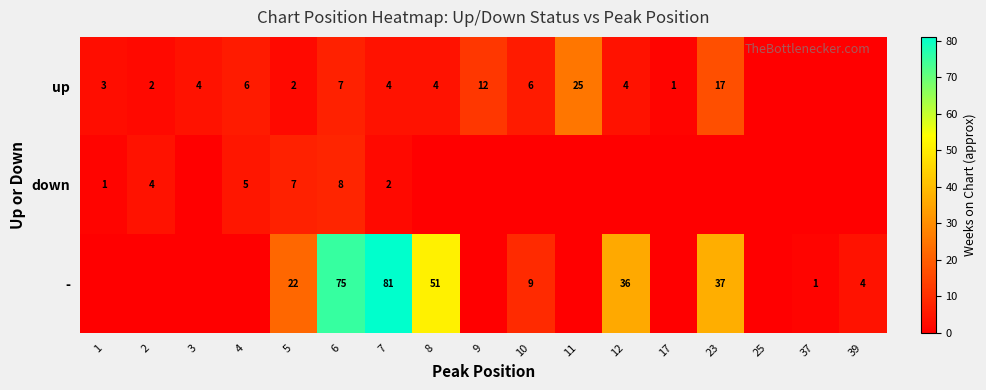

Is it true that down equals 3 at 6?

False